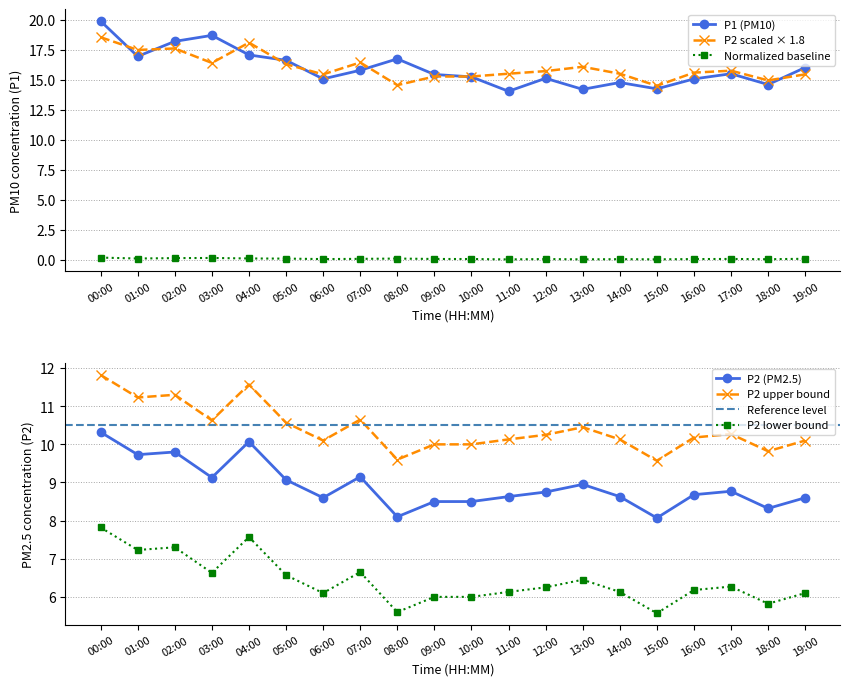

How many interior local valleys does the P1 series have?

6